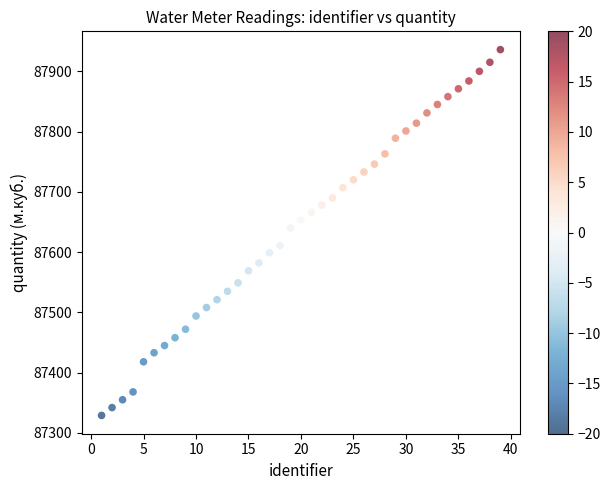

What is the range of X values (max minus min)?

38